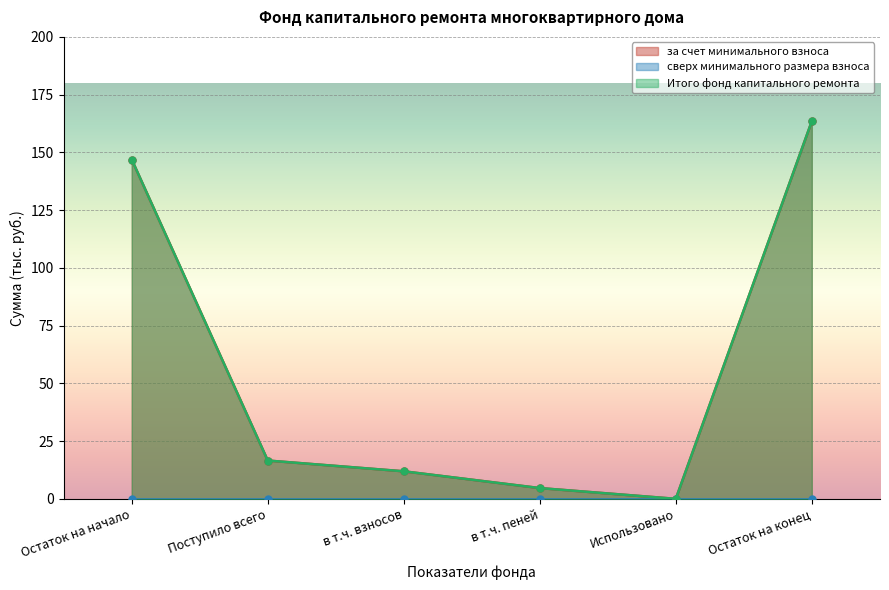

Reading left to right, what are all the values shown in this chart?

за счет минимального взноса: Остаток на начало=146.9	Поступило всего=16.6	в т.ч. взносов=11.9	в т.ч. пеней=4.7	Использовано=0.0	Остаток на конец=163.5
Итого фонд капитального ремонта: Остаток на начало=146.9	Поступило всего=16.6	в т.ч. взносов=11.9	в т.ч. пеней=4.7	Использовано=0.0	Остаток на конец=163.5